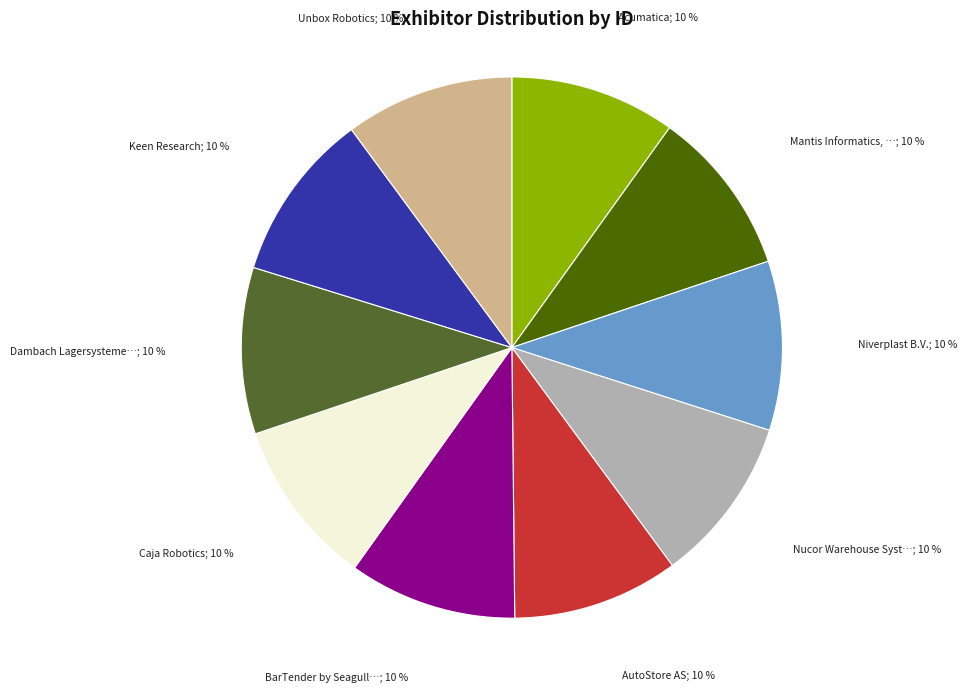

Is there a majority slice in this chart?

No